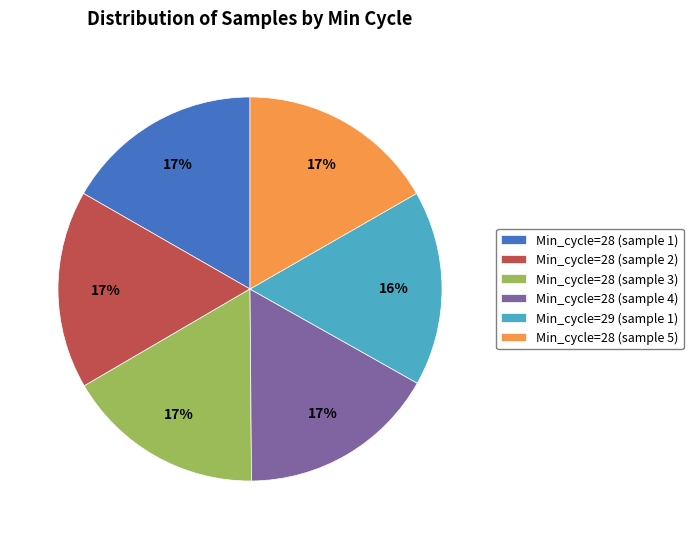

Combined, do Min_cycle=28 (sample 3) and Min_cycle=28 (sample 4) account for over 50%?

No